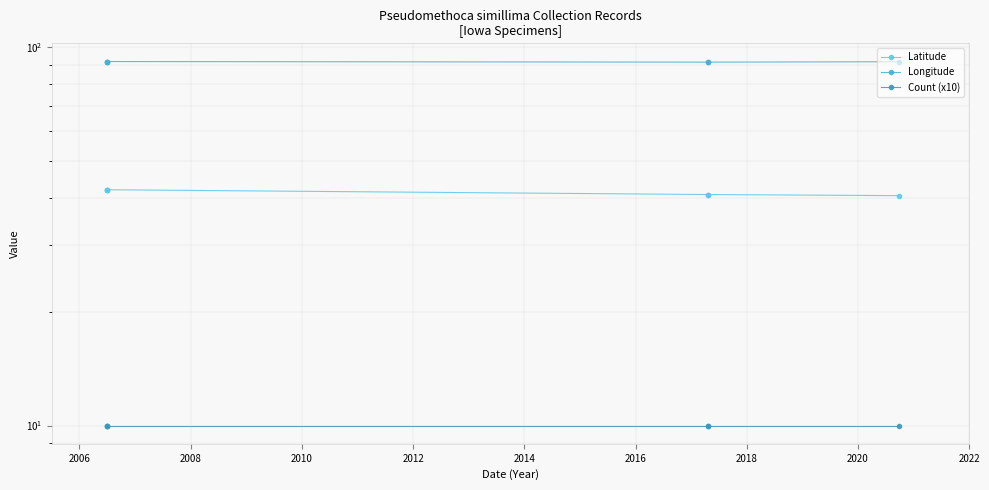

What are all the series names shown in the legend?

Latitude, Longitude, Count (x10)